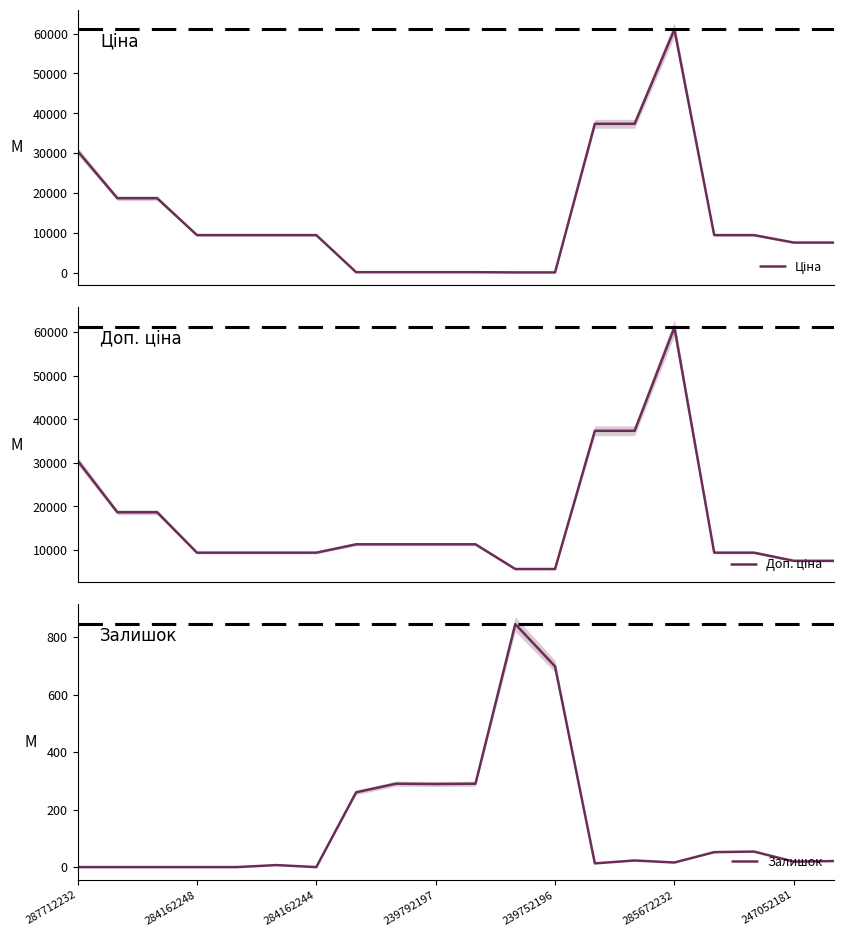

What is the sum of all Залишок values?

2877